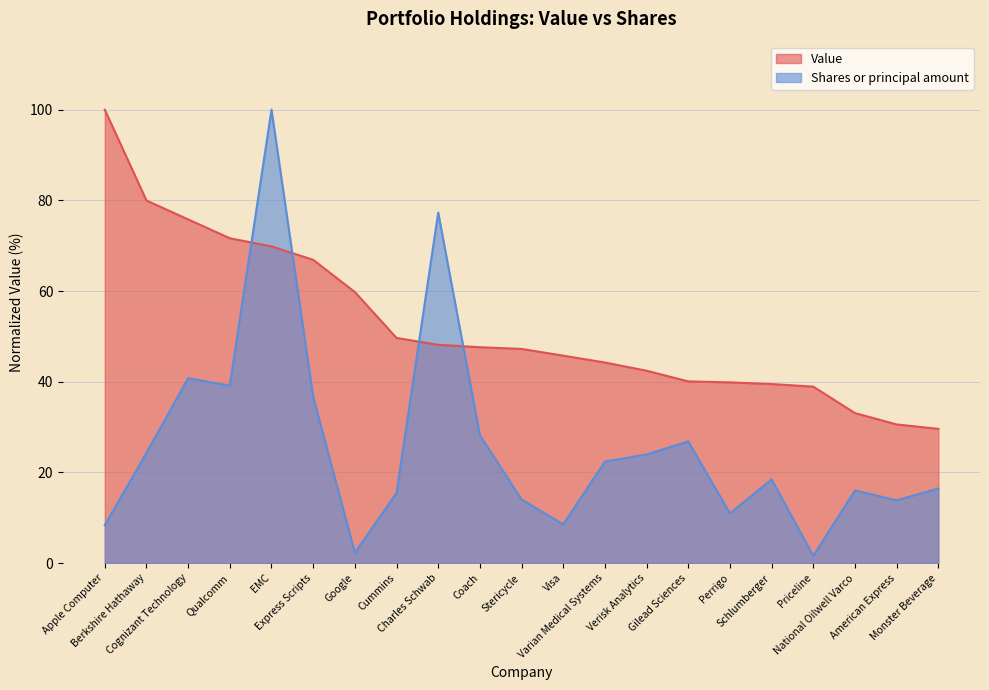

At which category is the sum across all series the highest?

EMC